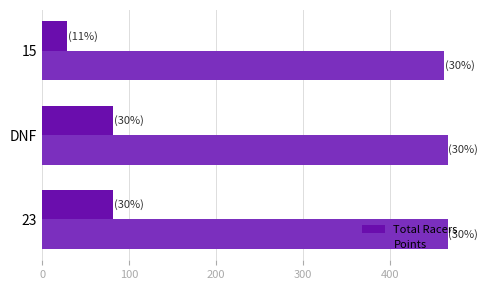

What are all the series names shown in the legend?

Total Racers, Points